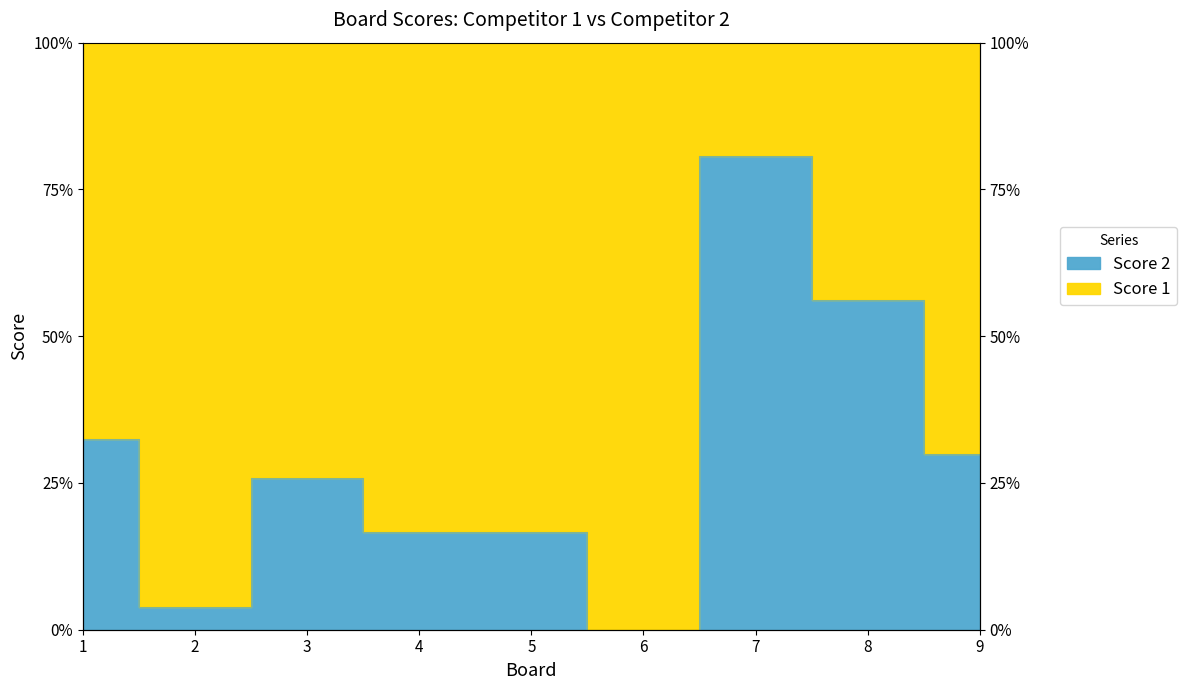

What is the greatest value displayed?

80.6